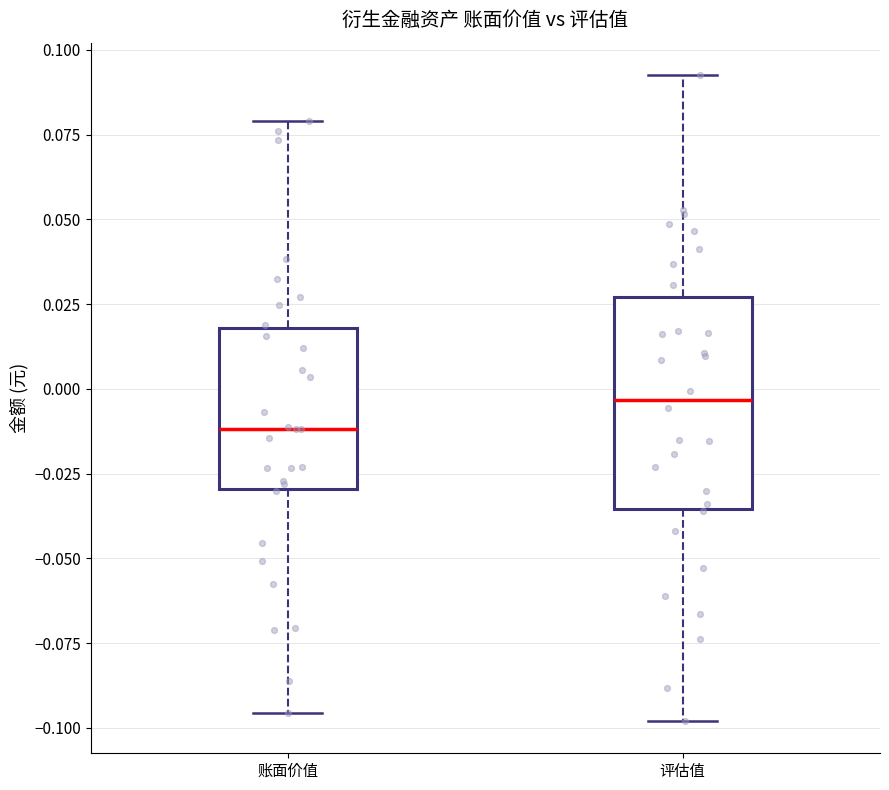

Which box is the tallest, from its lower edge to its upper edge?

评估值